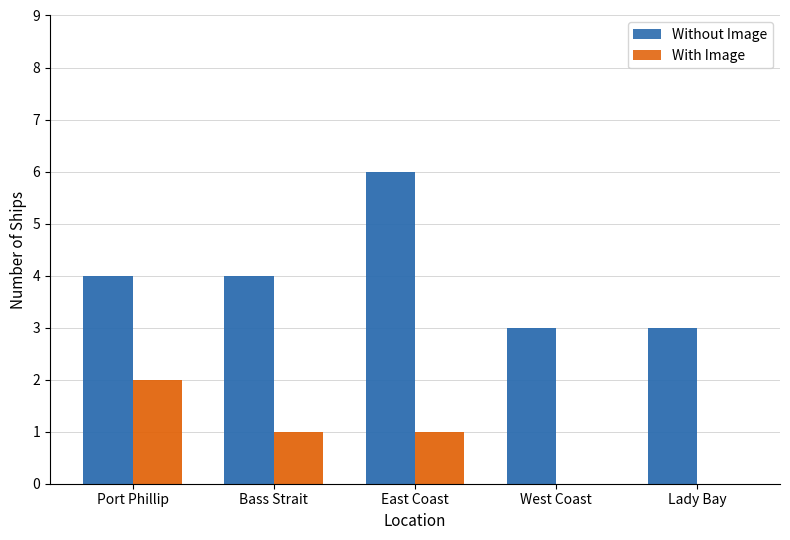

Which series has the largest range (max minus min)?

Without Image